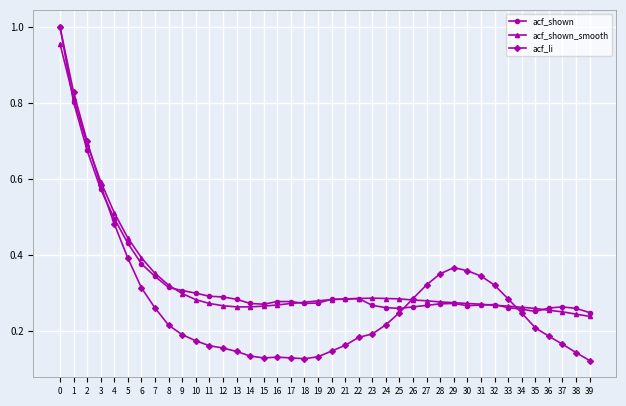

Does the chart have visible grid lines?

Yes